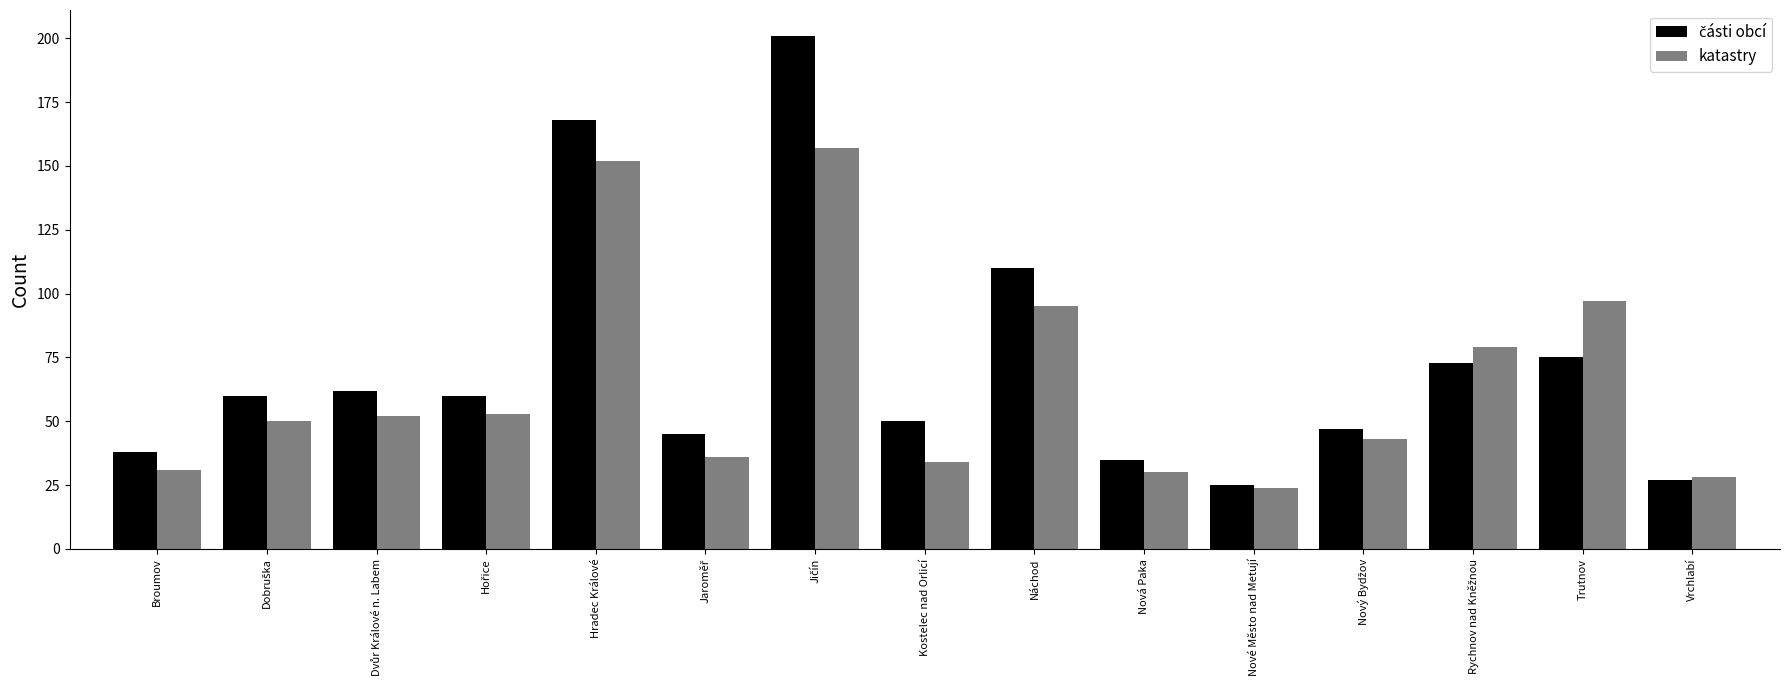

What is the average value of the katastry series?

64